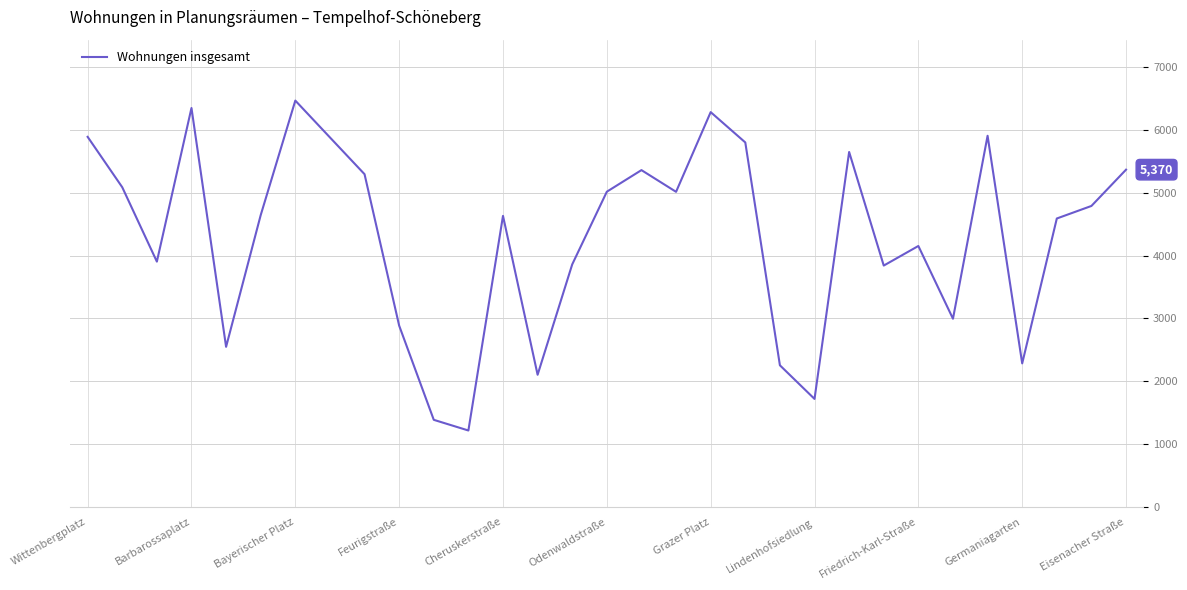

What is the sum of all values?

133217